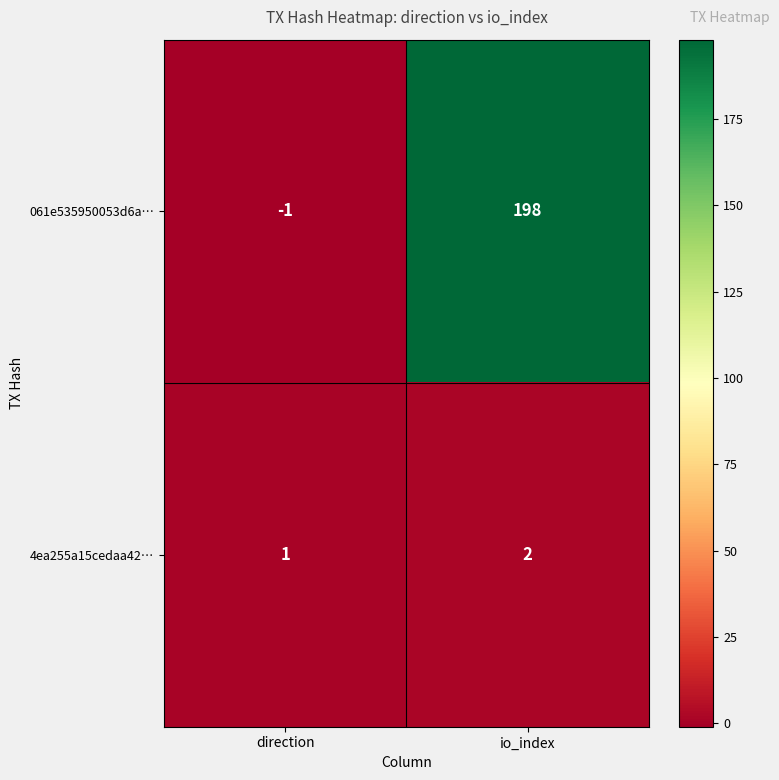

Which series has the largest total across all categories?

061e535950053d6a…